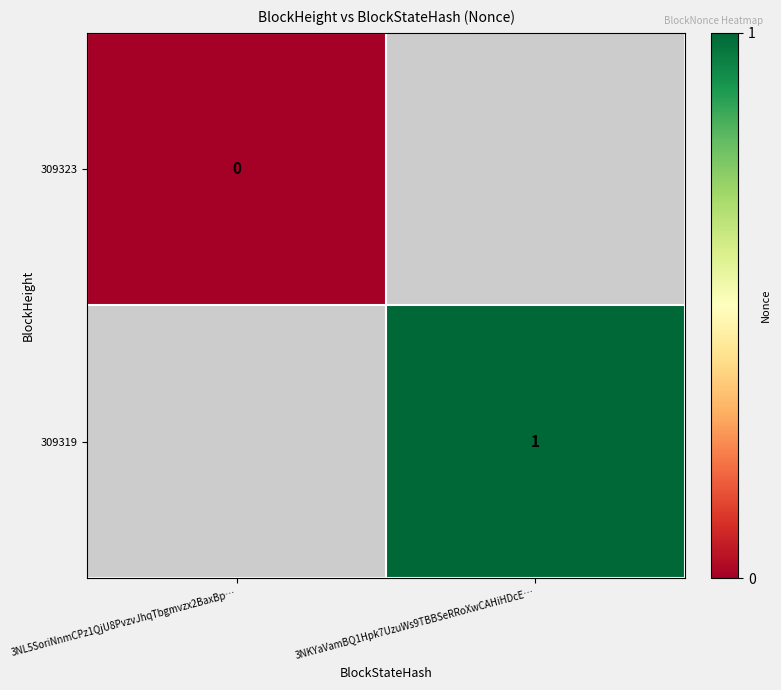

How many categories are shown in the chart?

2